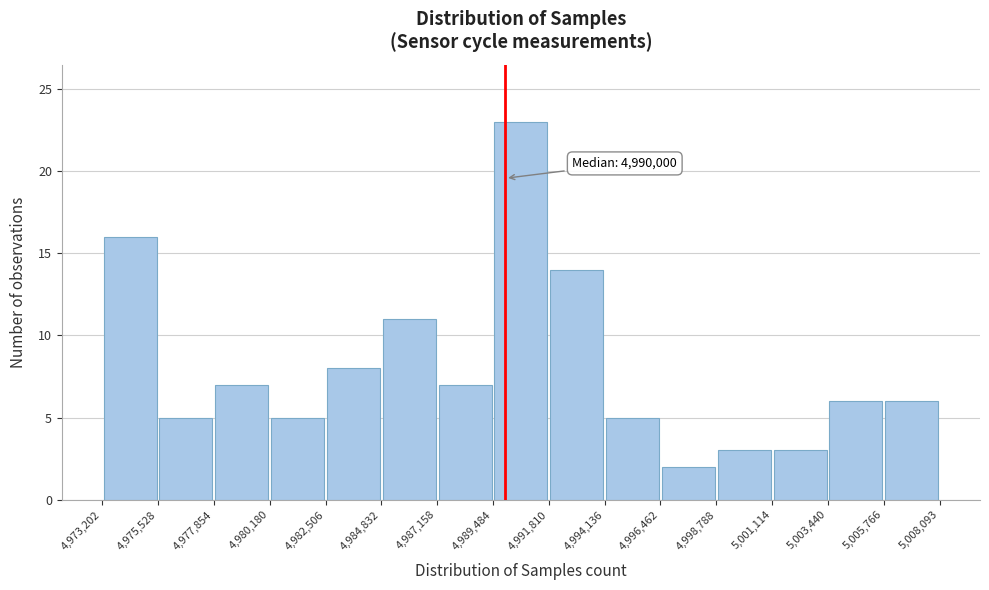

Over which range of the x-axis is the bar tallest?

4,989,484 to 4,991,810